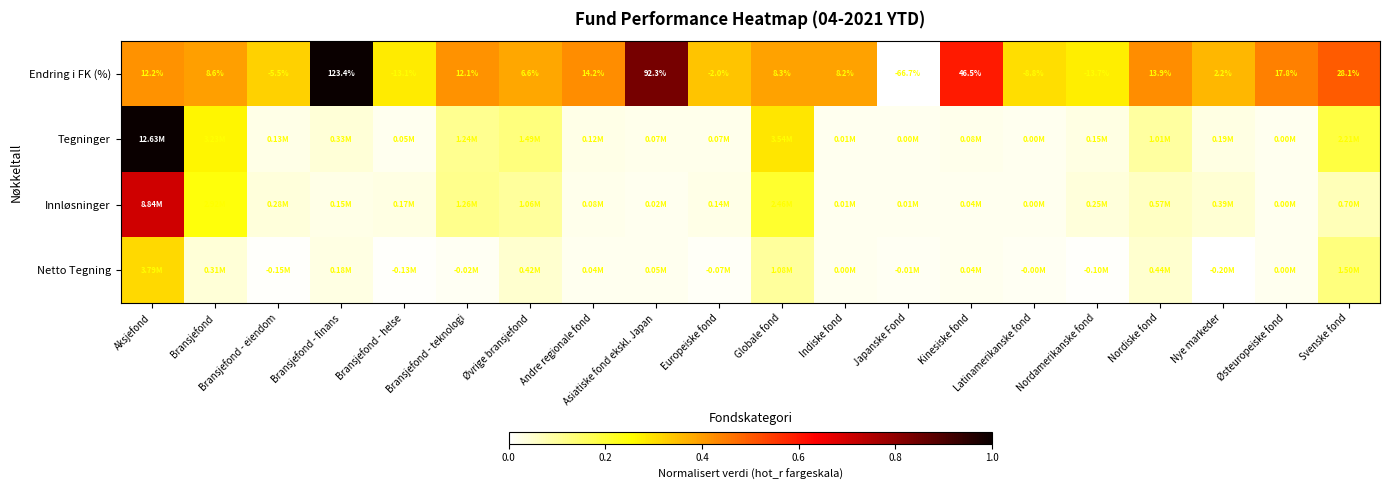

Which series changed the most between Nye markeder and Svenske fond?

Tegninger